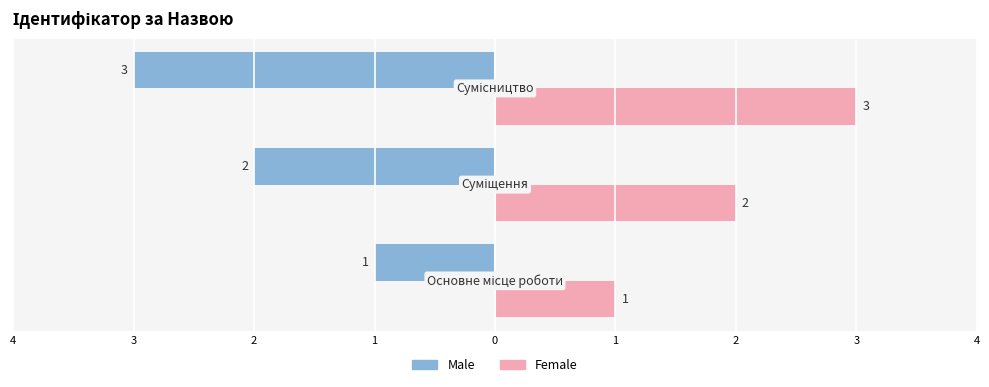

What are all the series names shown in the legend?

Male, Female